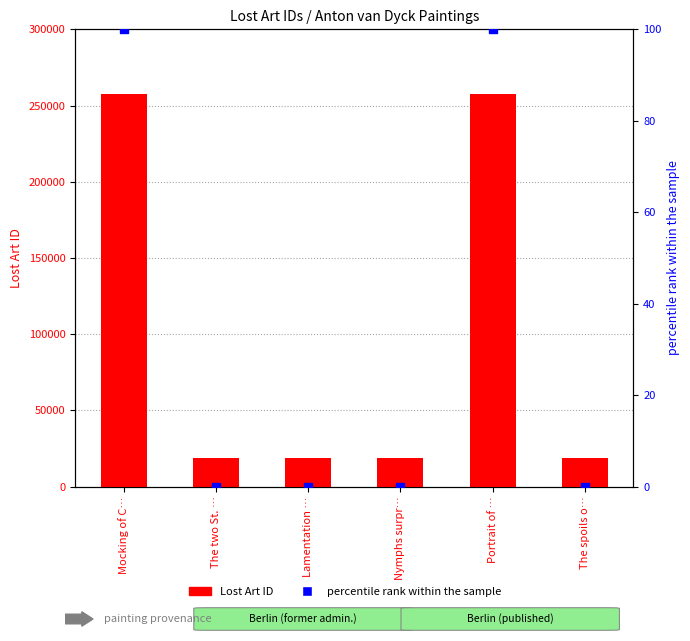

Which series has the largest Y range (max minus min)?

Lost Art ID